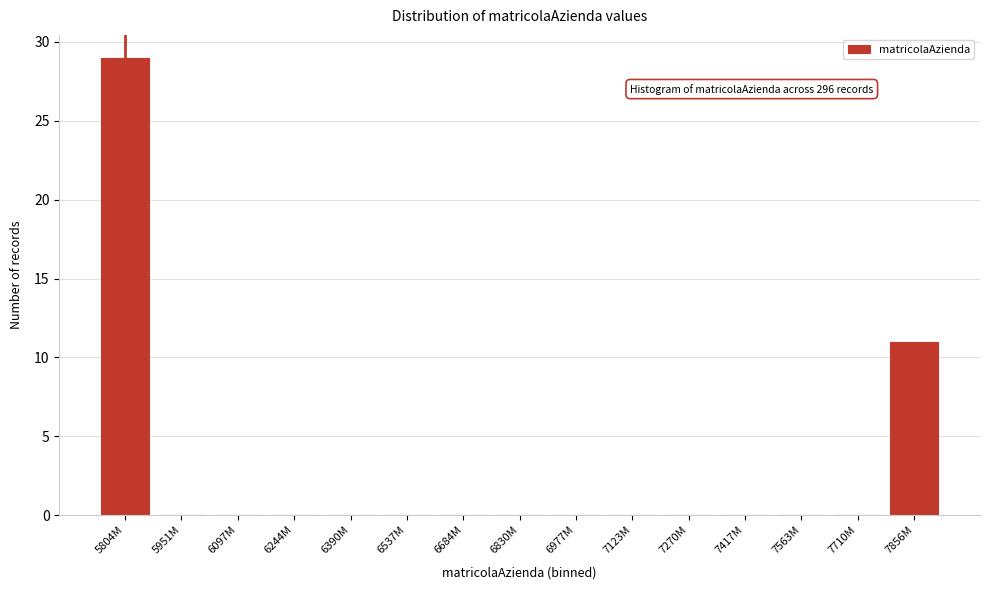

Reading left to right, transcribe all the data shown in this chart.

5804M=29	5951M=0	6097M=0	6244M=0	6390M=0	6537M=0	6684M=0	6830M=0	6977M=0	7123M=0	7270M=0	7417M=0	7563M=0	7710M=0	7856M=11